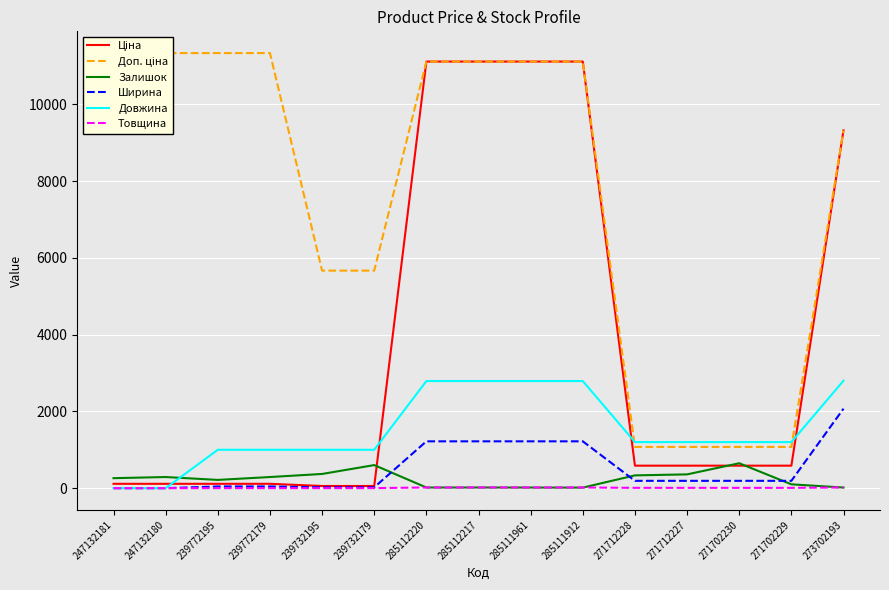

How many categories are shown in the chart?

15